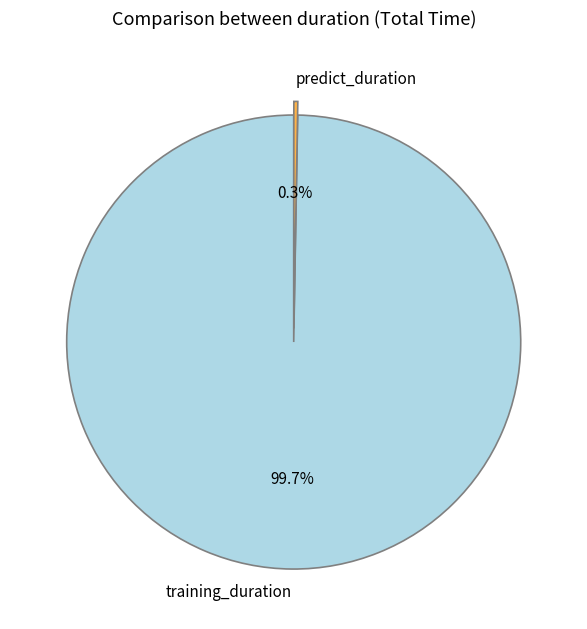

True or false: predict_duration accounts for 14% of the total.

False